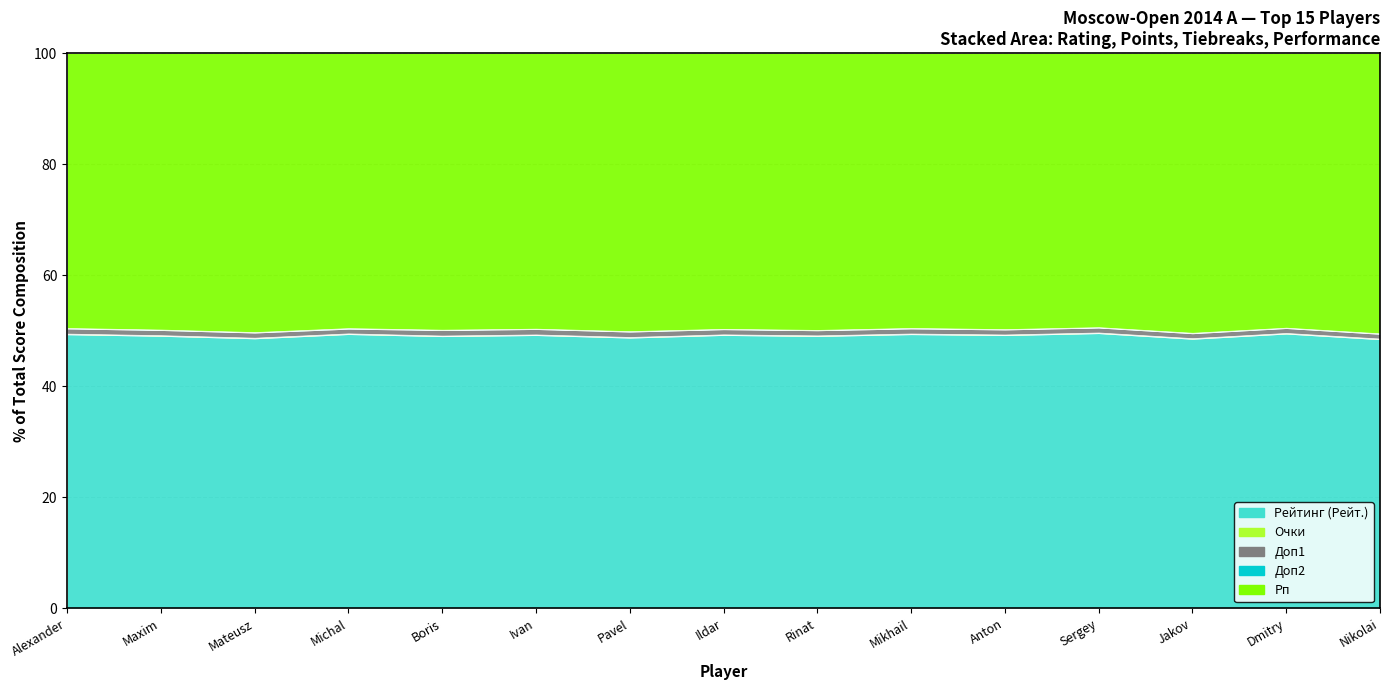

What is the difference between the Доп1 values at Mozharov Mikhail and Shomoev Anton?

0.5